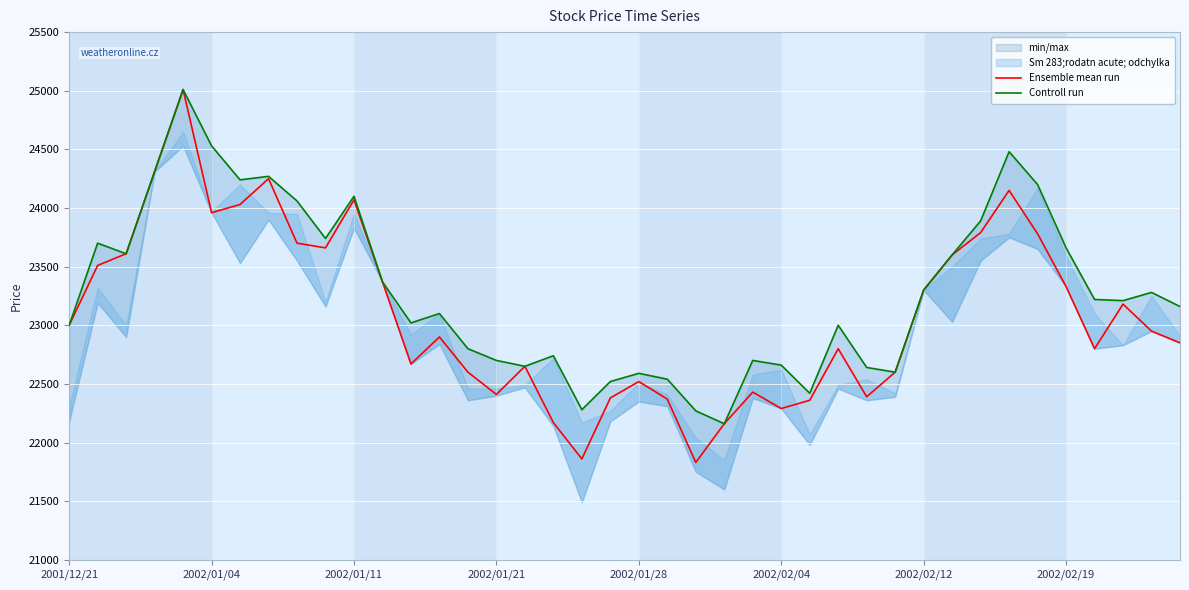

How many lines are shown in the chart?

2